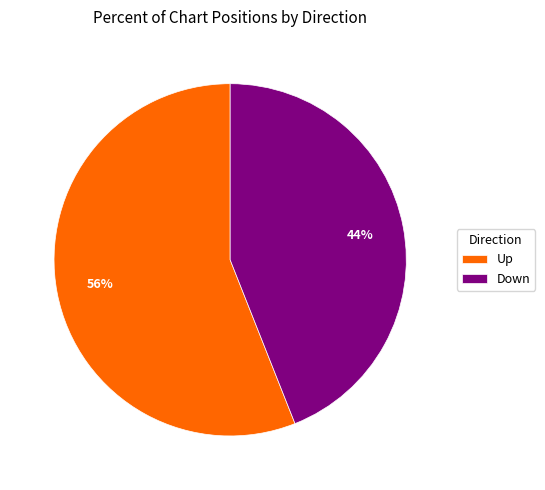

To the nearest percent, what percentage of the pie is Up?

56%